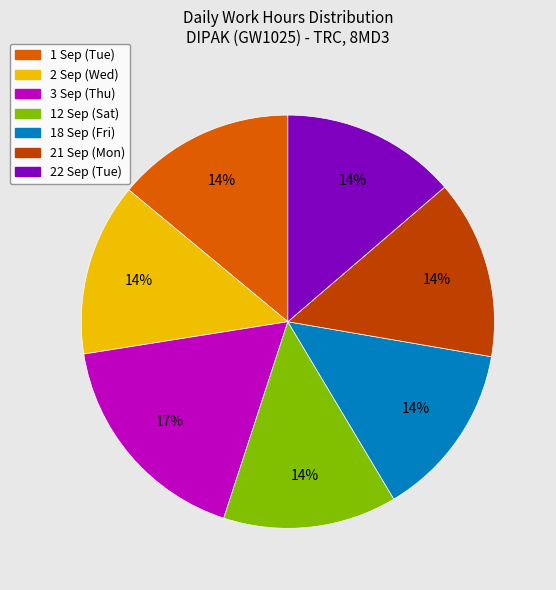

To the nearest percent, what percentage of the pie is 21 Sep (Mon)?

14%